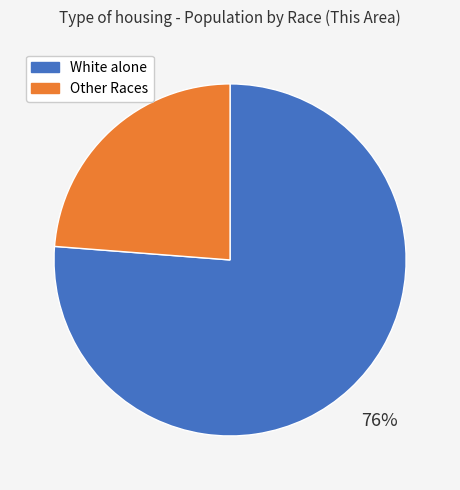

Does any single category account for the majority?

Yes